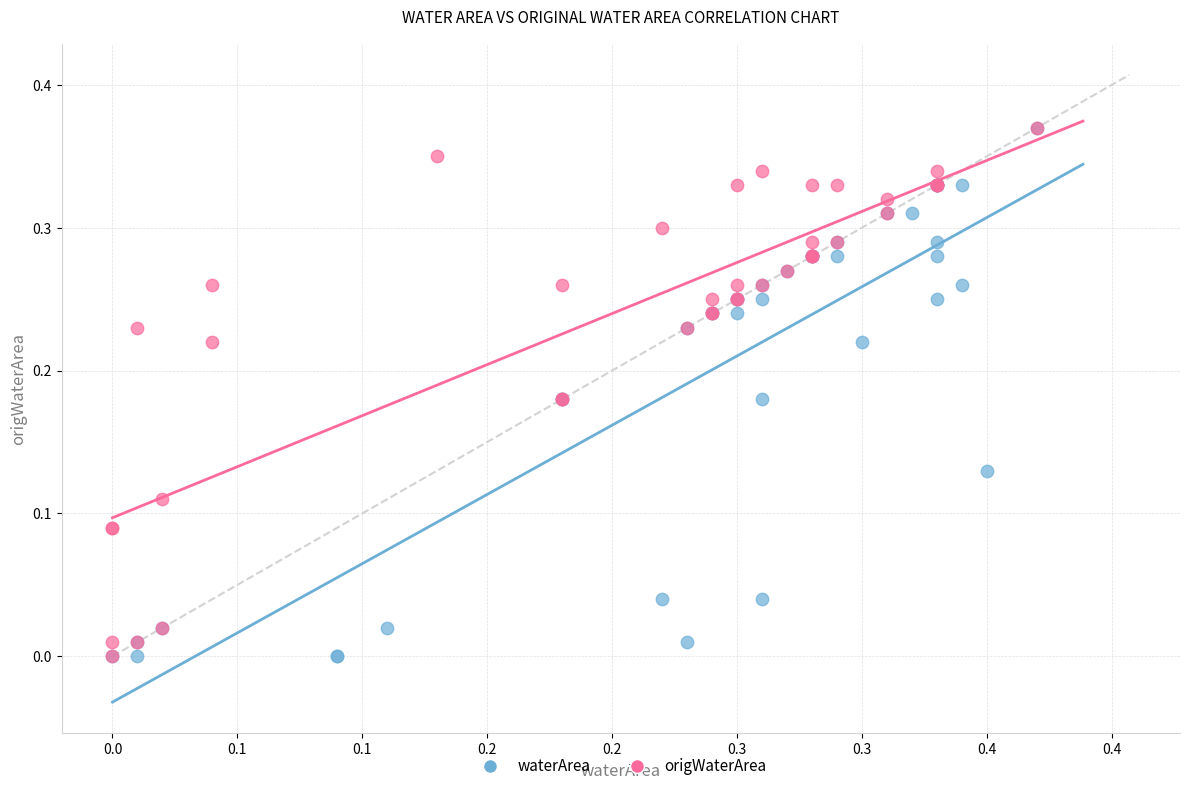

What are all the series names shown in the legend?

waterArea, origWaterArea